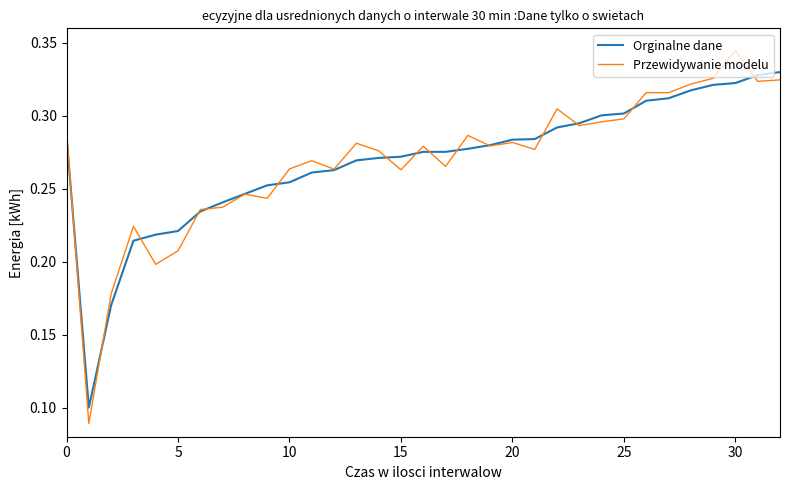

Which series has the largest range (max minus min)?

Przewidywanie modelu